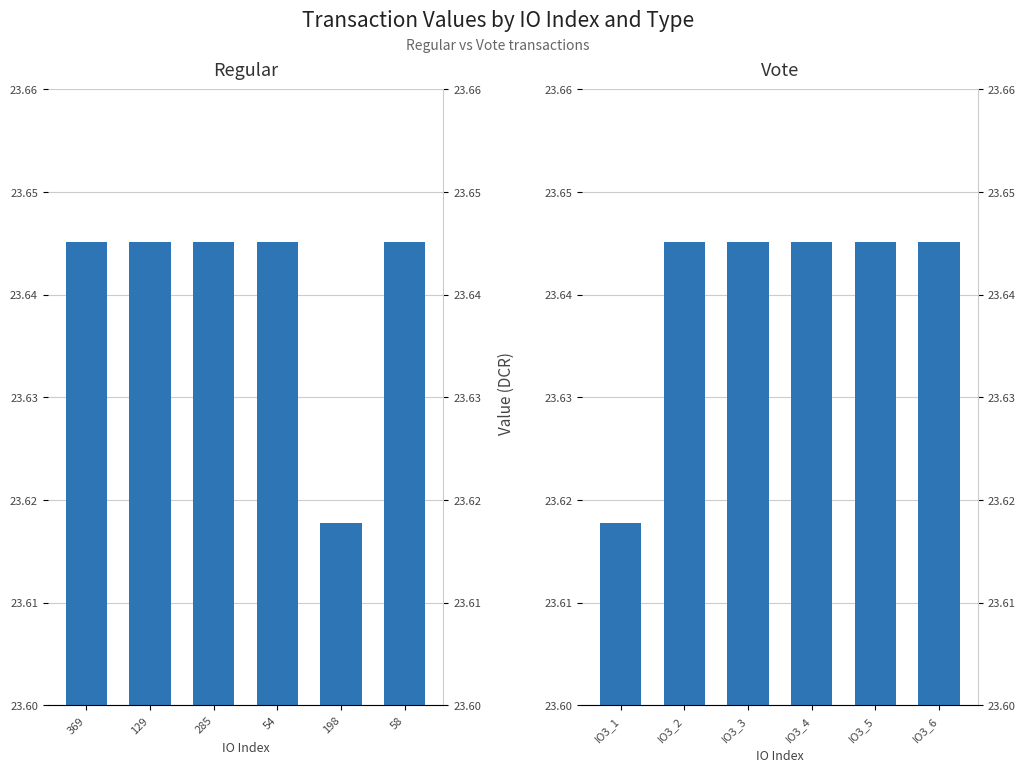

What is the average value of the Regular series?

23.6